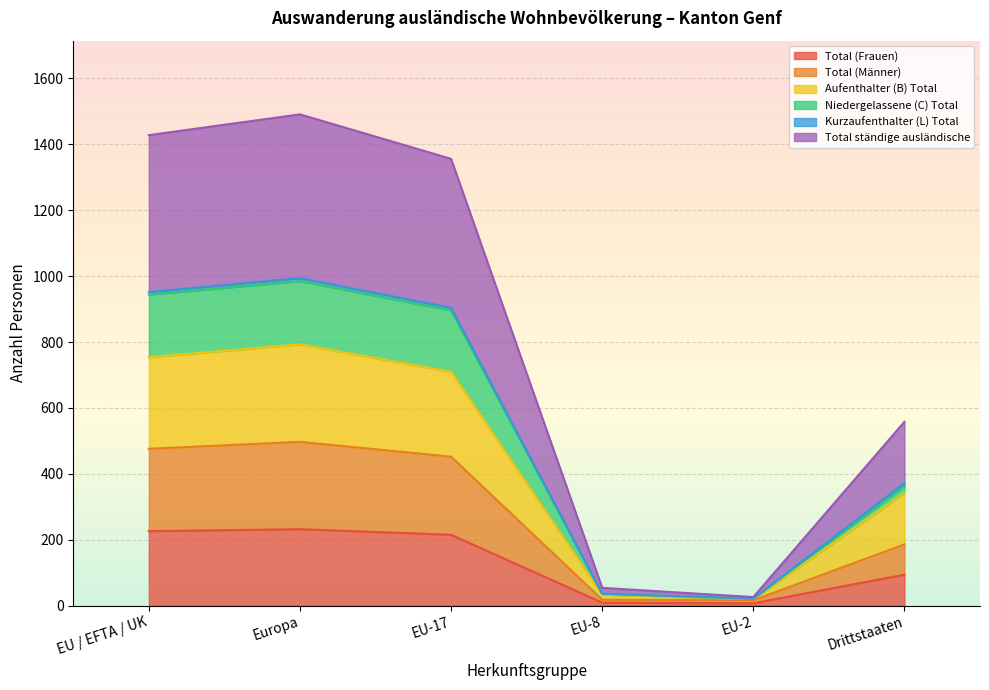

What is the difference between the maximum and minimum values in the Total (Männer) series?

481